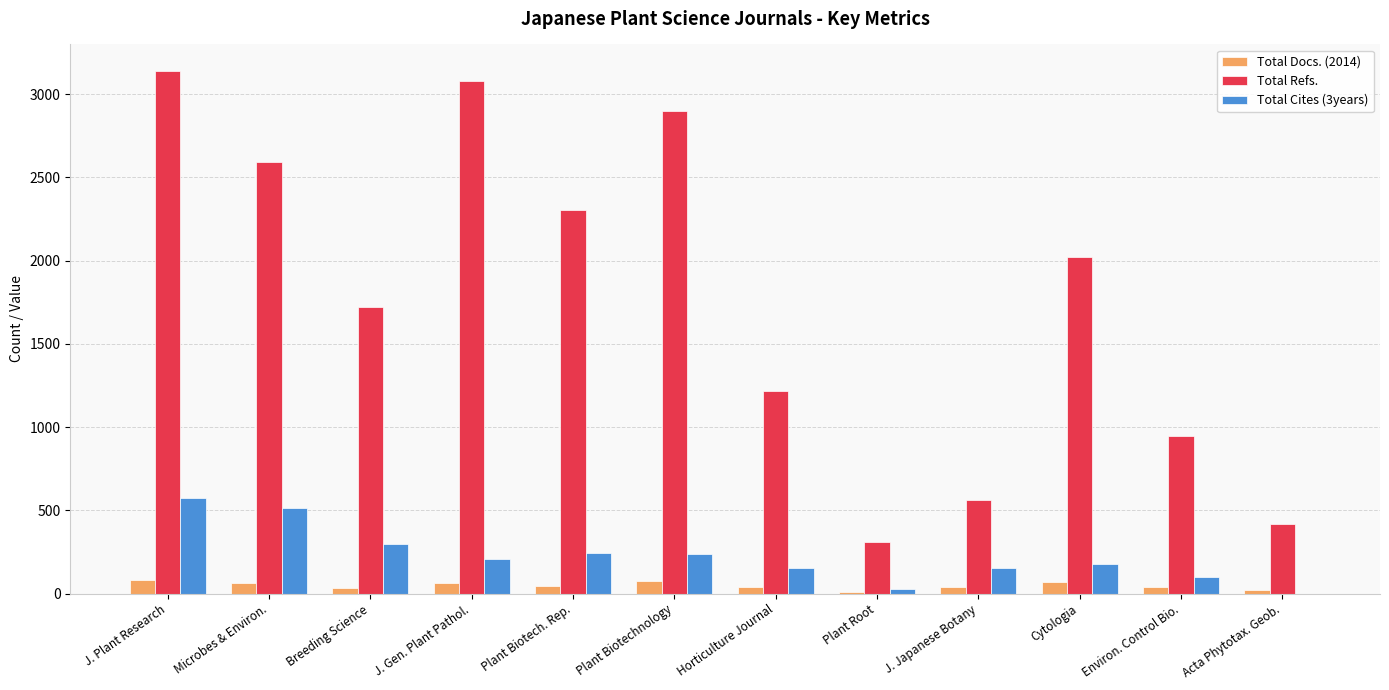

What is the difference between the Total Cites (3years) values at Microbes & Environ. and J. Gen. Plant Pathol.?

303